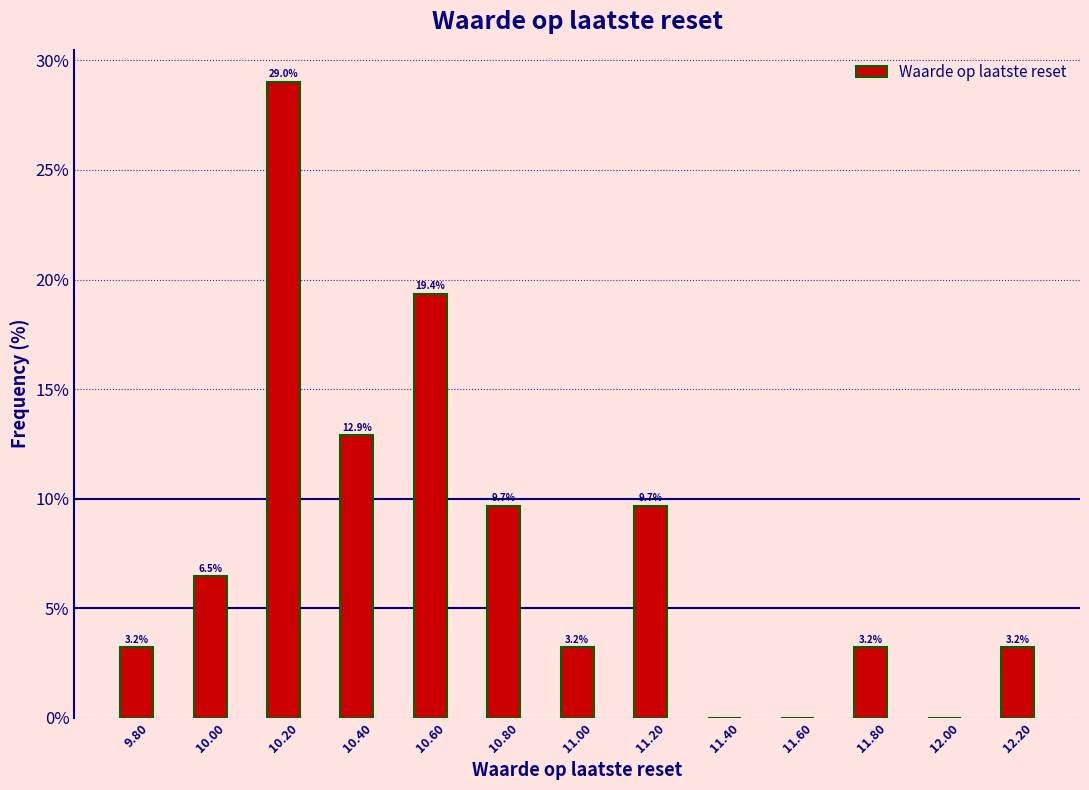

Which range on the x-axis has the tallest bar?

10.1 to 10.3